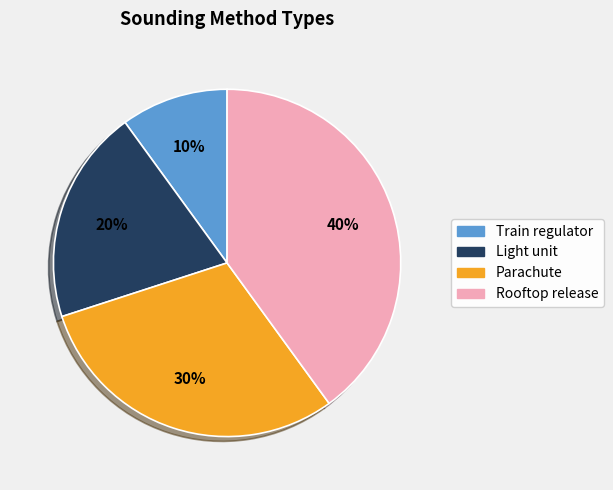

Which slice is the smallest?

Train regulator